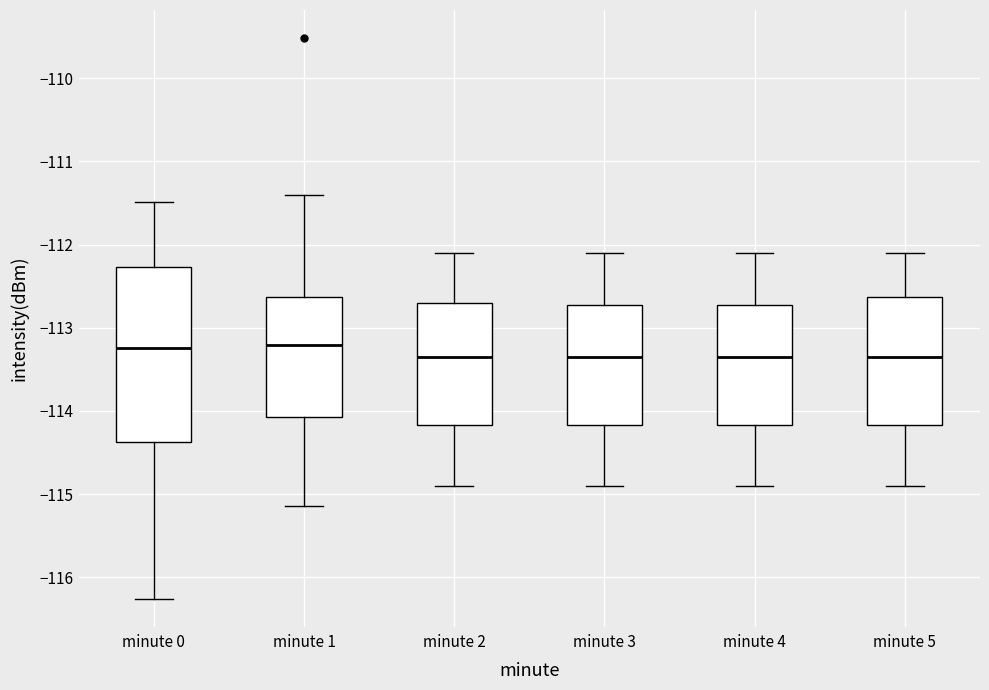

Where does the upper whisker of the box for minute 1 end on the y-axis? The values are not printed on the chart, so give them approximately, as read against the axis.

-111.4